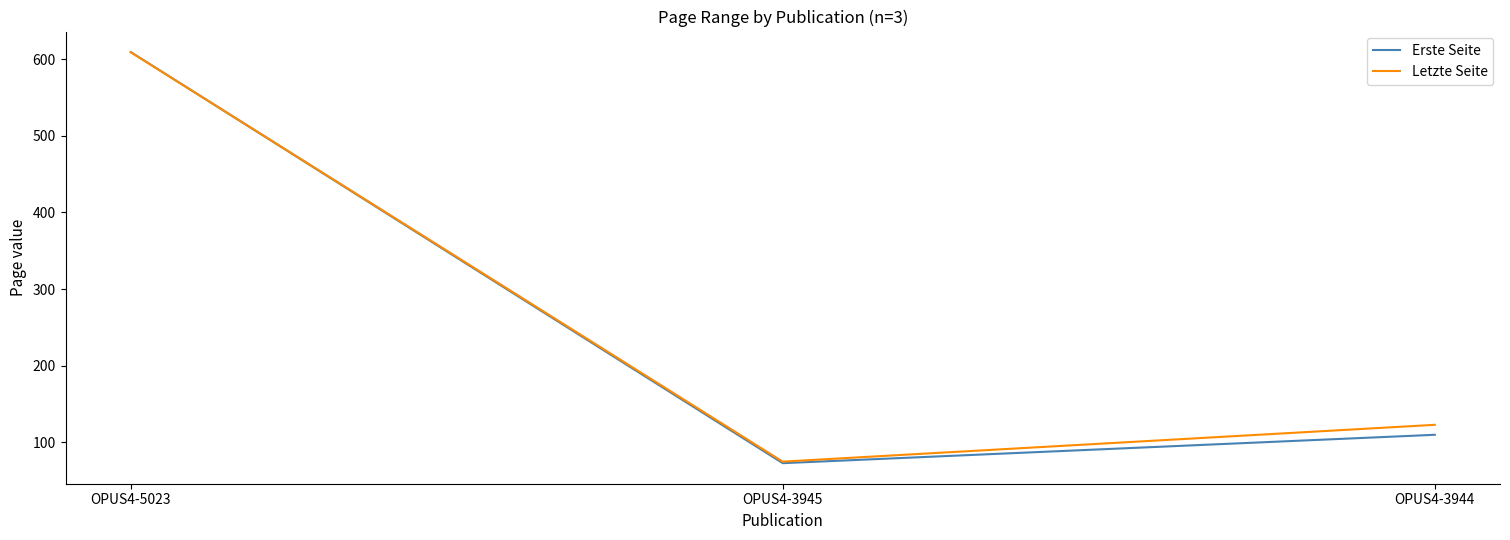

Does the chart display data point markers on the line(s)?

No